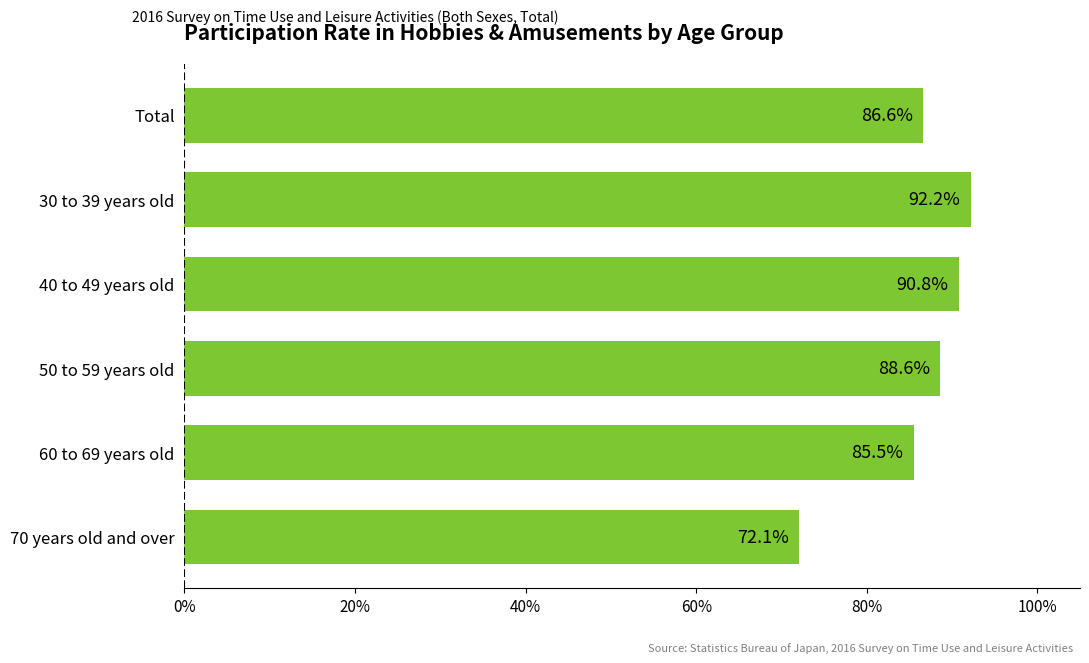

Read the value at 30 to 39 years old.

92.2